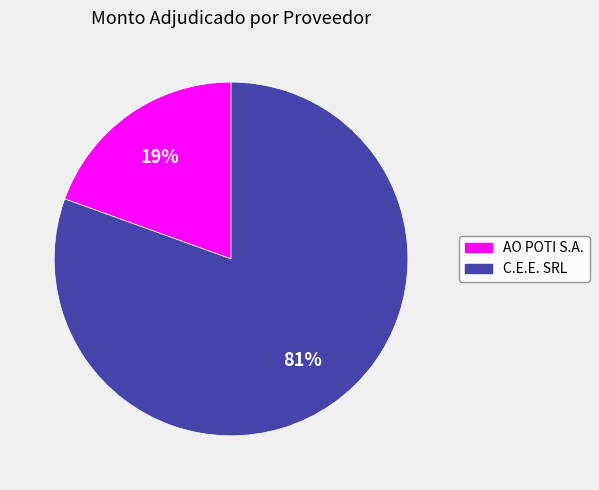

What is the smallest slice in the pie chart?

AO POTI S.A.